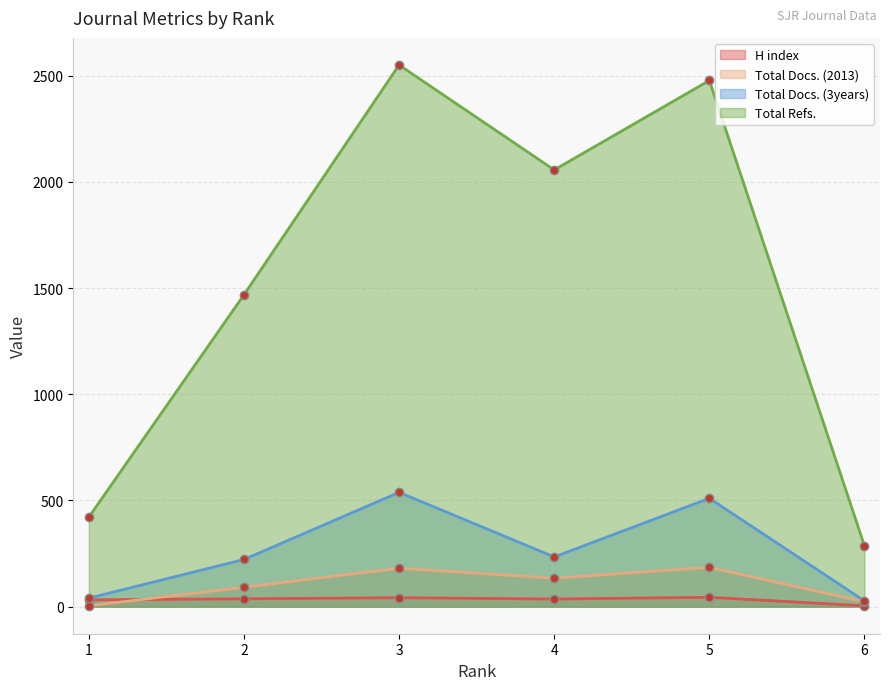

What is the value of the H index point at the 5th from the left?

44